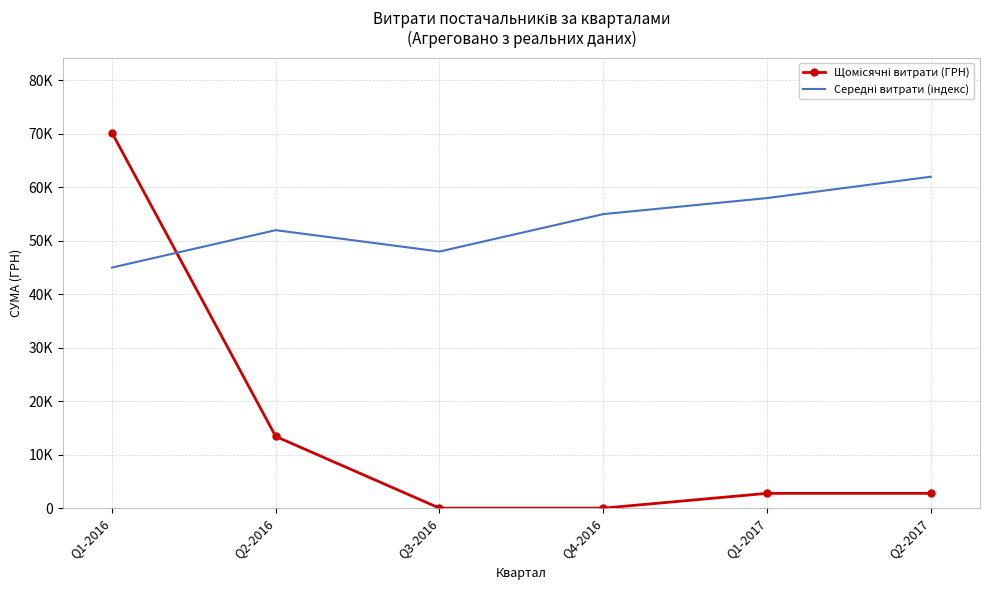

Rank the series by their maximum value, from lowest to highest.

Середні витрати (індекс), Щомісячні витрати (ГРН)